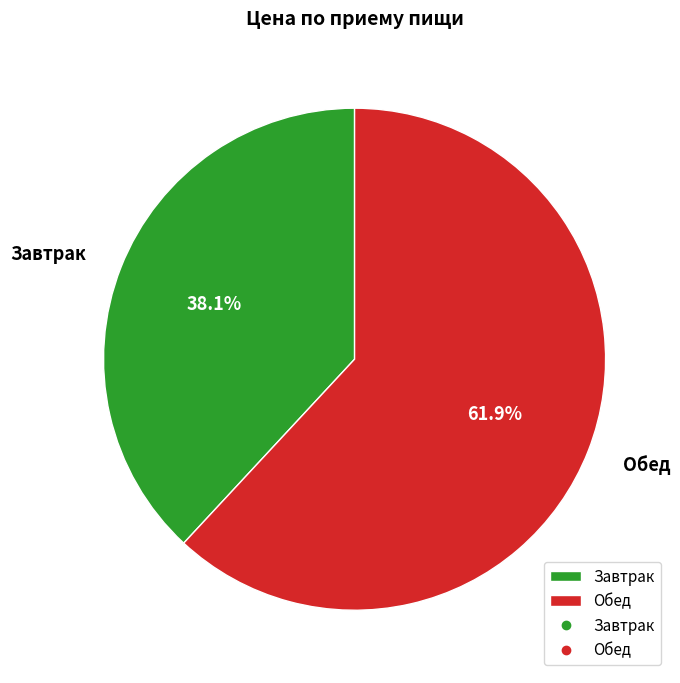

What percentage is the Завтрак slice, to the nearest percent?

38%